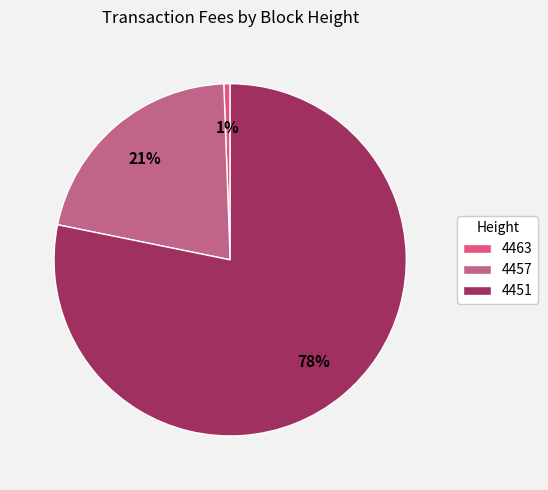

To the nearest percent, what is the average slice percentage?

33%